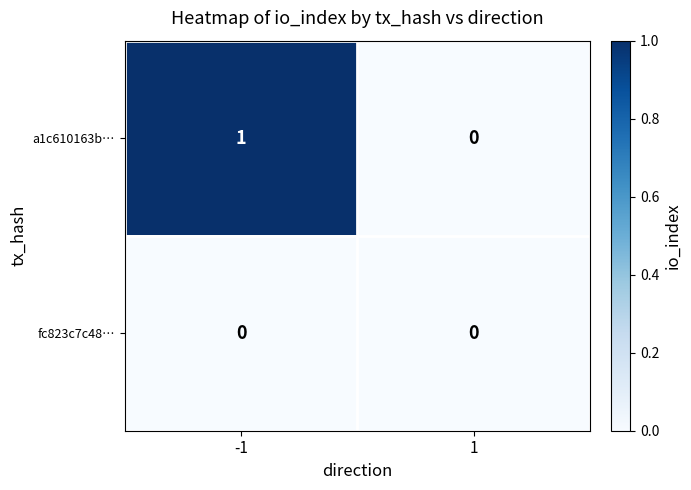

Which series has the largest total across all categories?

a1c610163b…